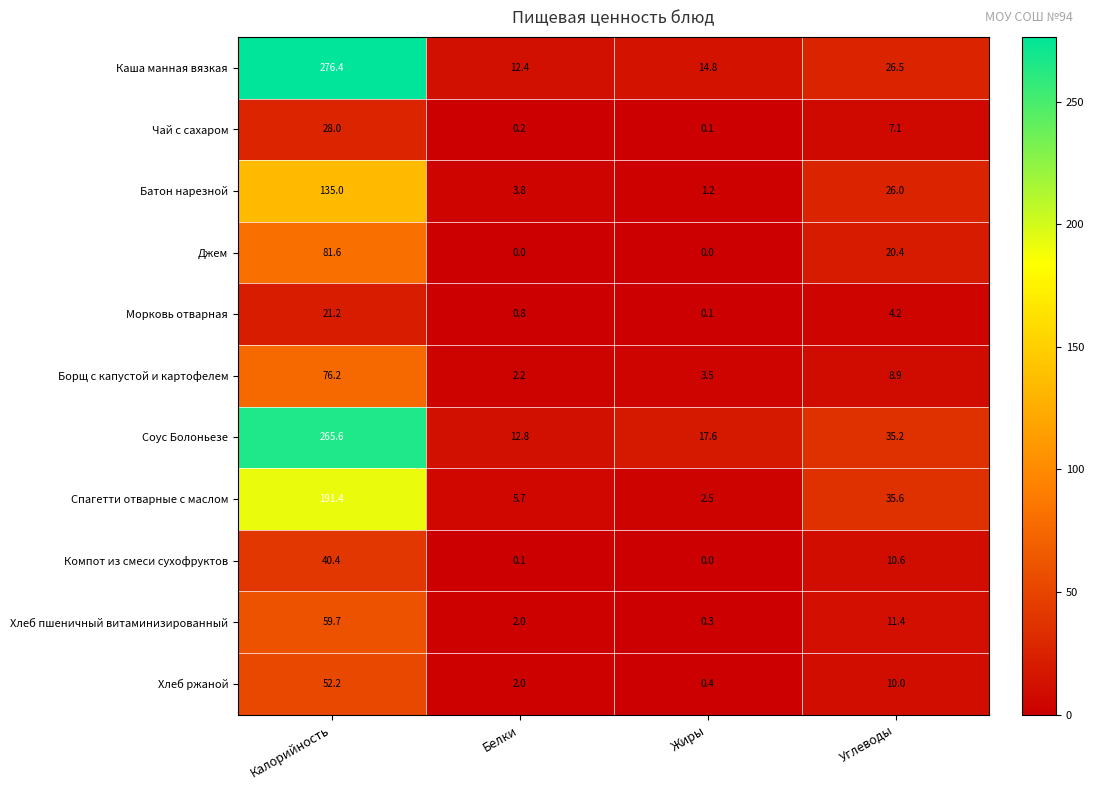

Count the number of data series in this chart.

11